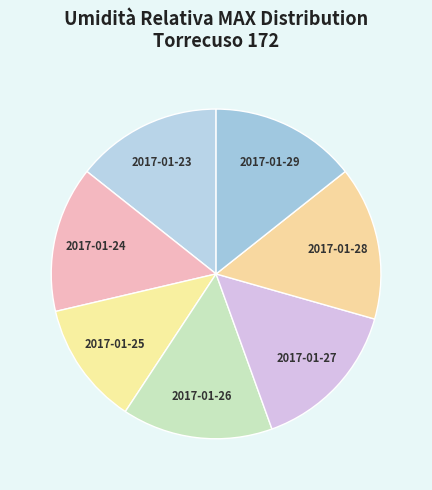

Is there a majority slice in this chart?

No